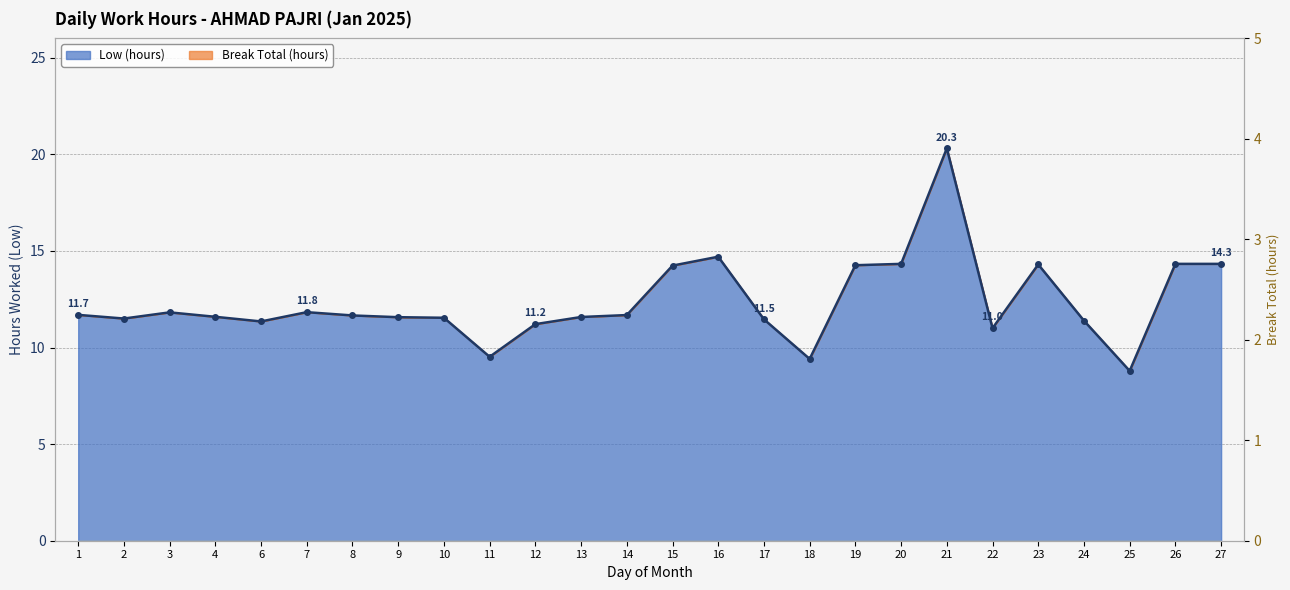

How many points are higher than both their immediate neighbors (excluding endpoints)?

5